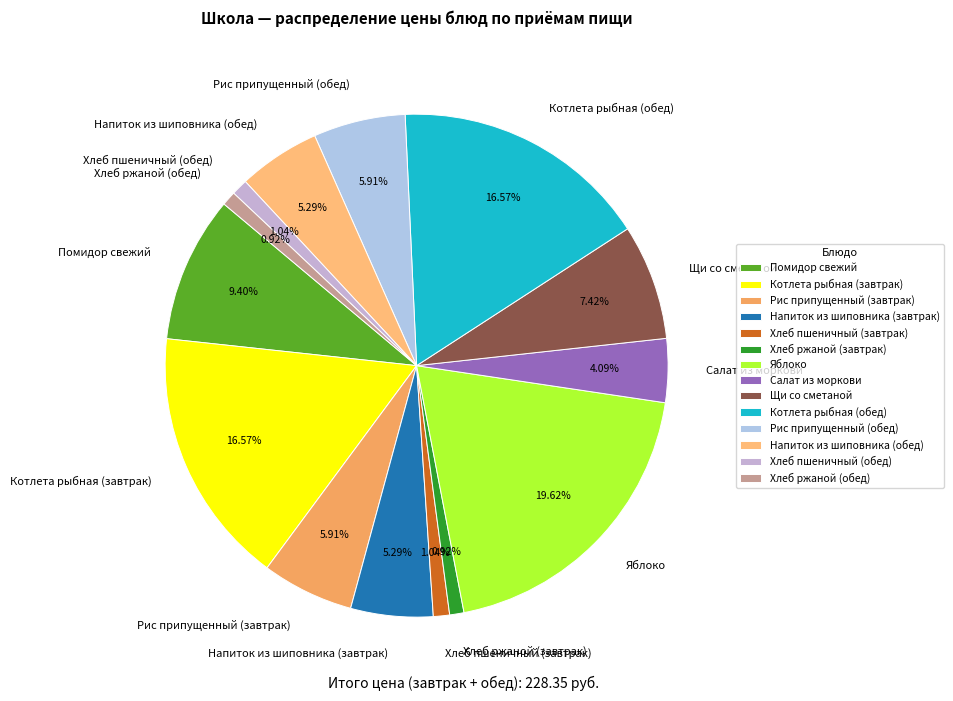

Do Яблоко and Салат из моркови together represent more than half of the pie?

No